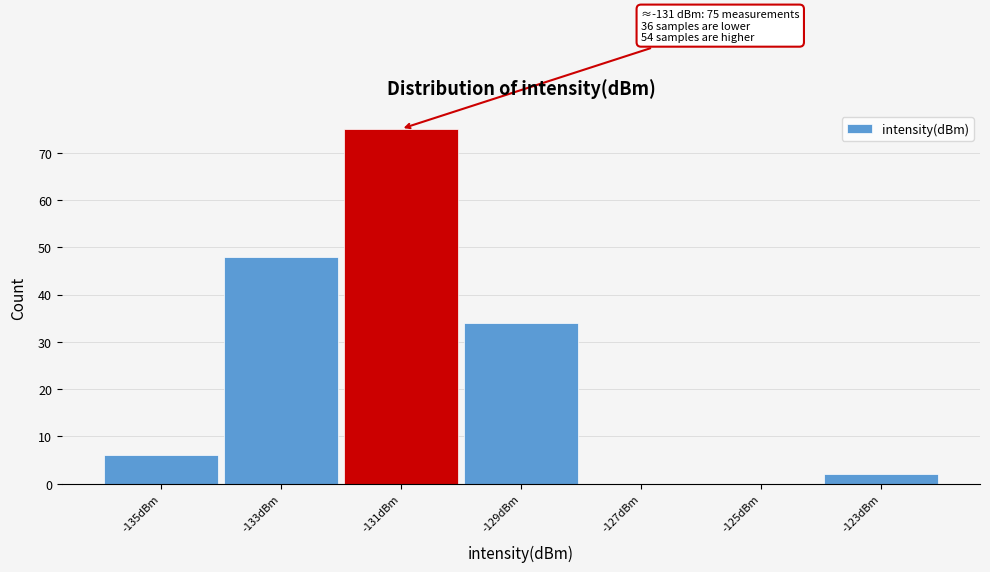

Which range on the x-axis has the tallest bar?

-132 to -130